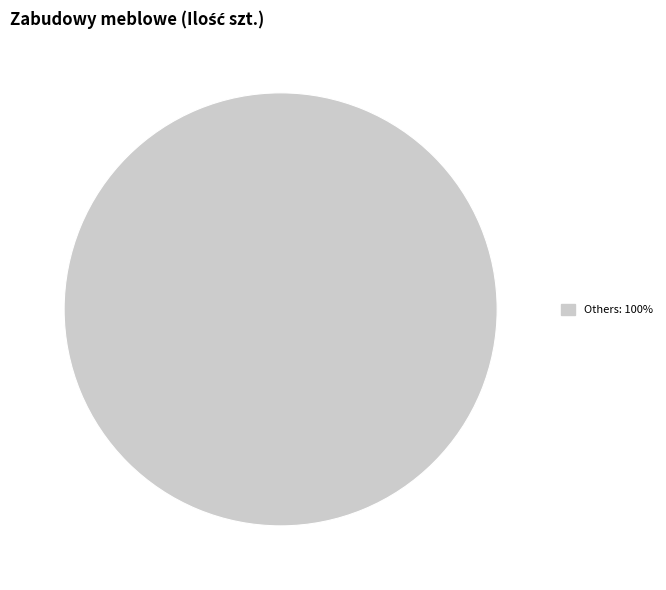

Does any single category account for the majority?

Yes